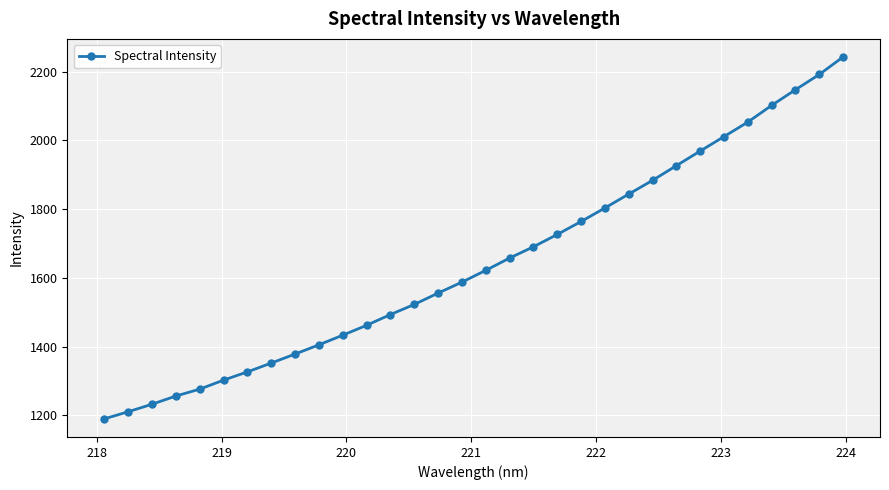

What is the difference between the maximum and minimum values?

1053.2